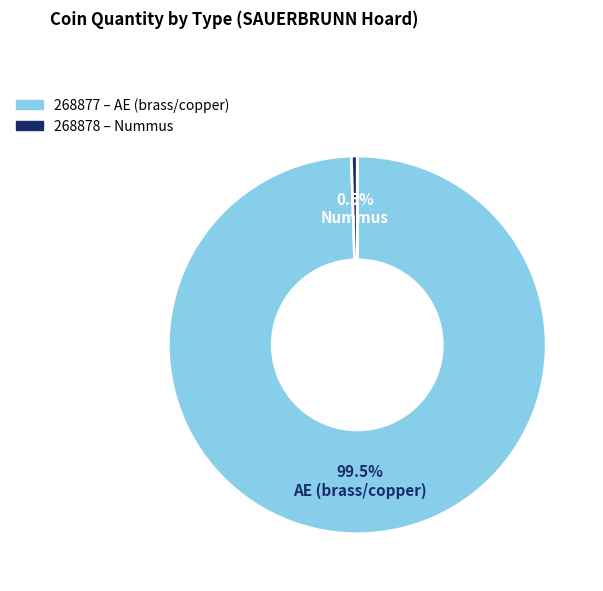

Does any single category account for the majority?

Yes